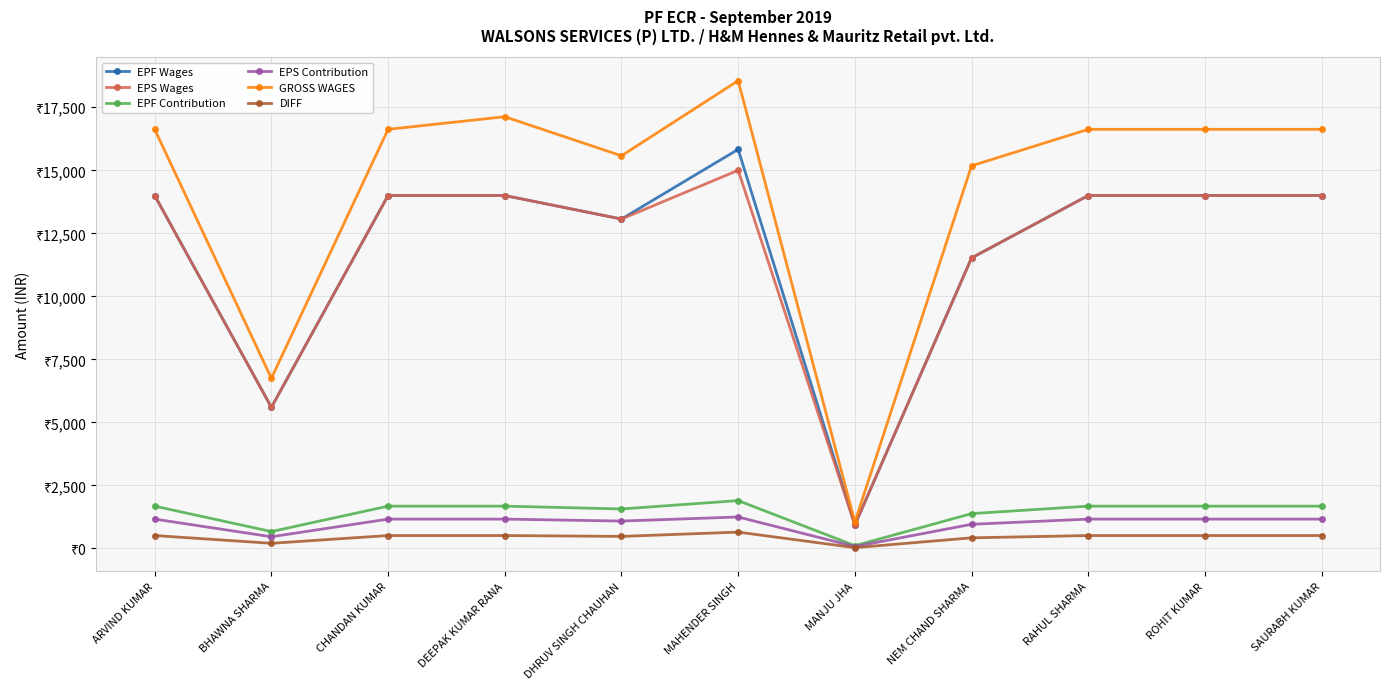

What is the label of the 9th point from the right?

CHANDAN KUMAR